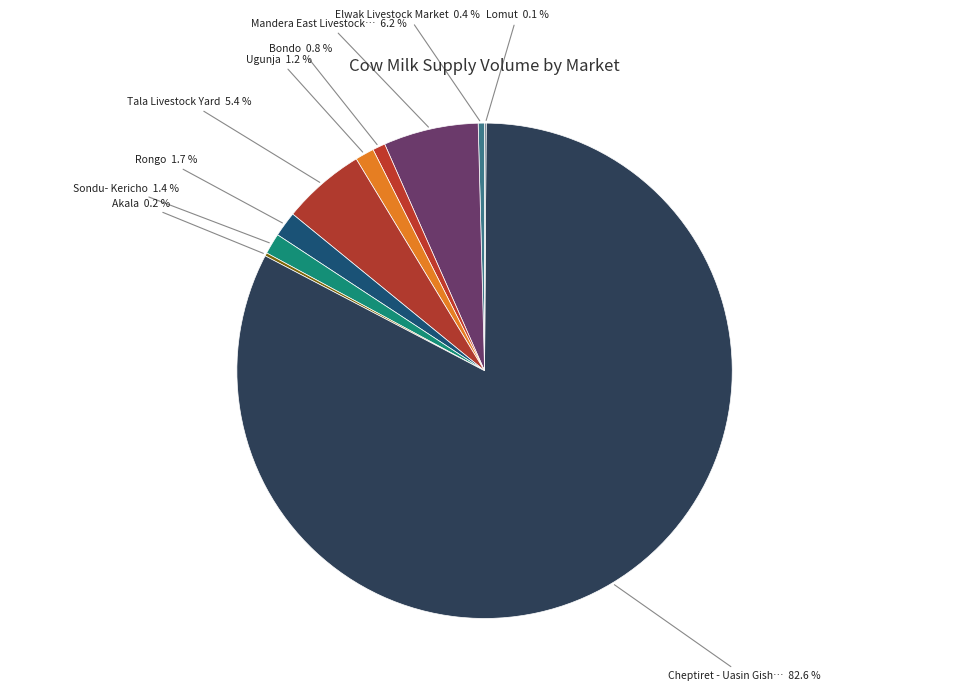

To the nearest percent, what is the average slice percentage?

10%